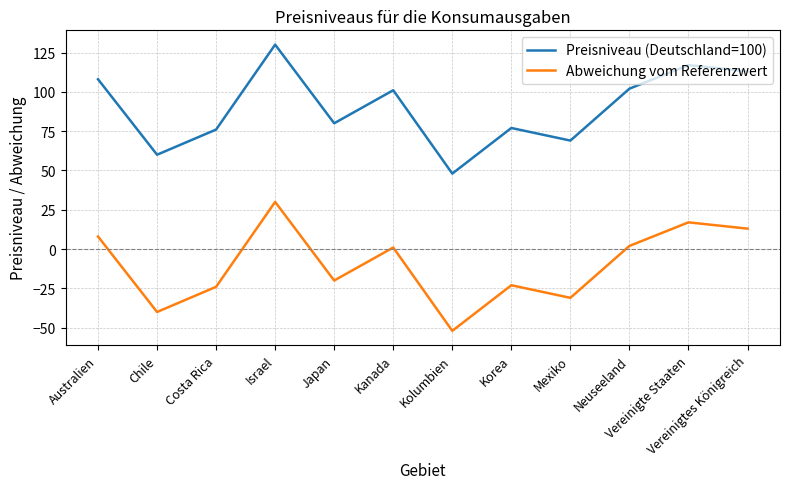

How many interior local peaks does the Abweichung vom Referenzwert series have?

4